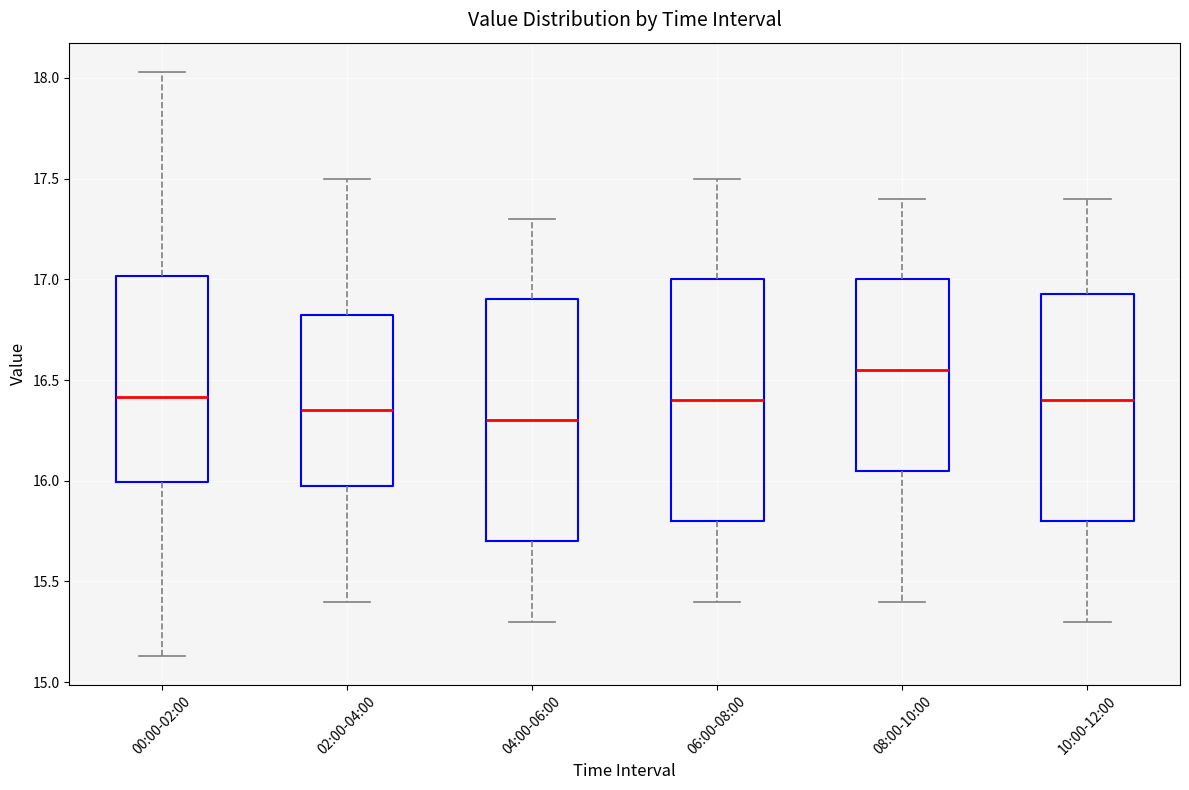

Where does the lower whisker of the box for 02:00-04:00 end on the y-axis? The values are not printed on the chart, so give them approximately, as read against the axis.

15.40